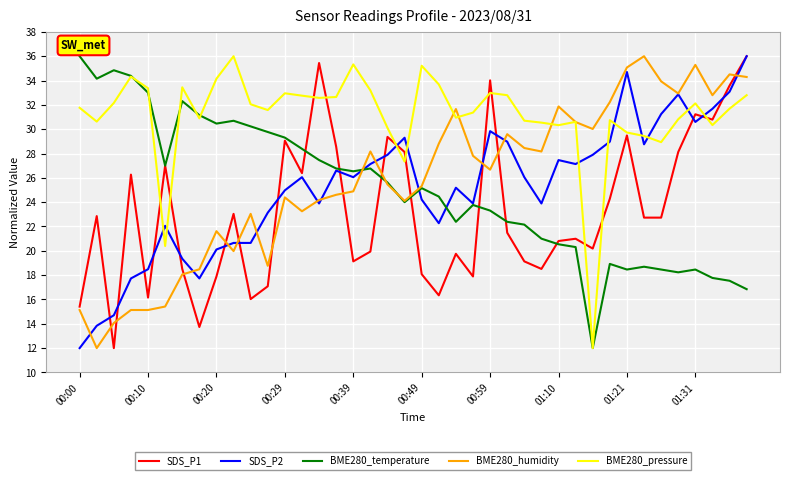

Which series has the largest total across all categories?

BME280_pressure